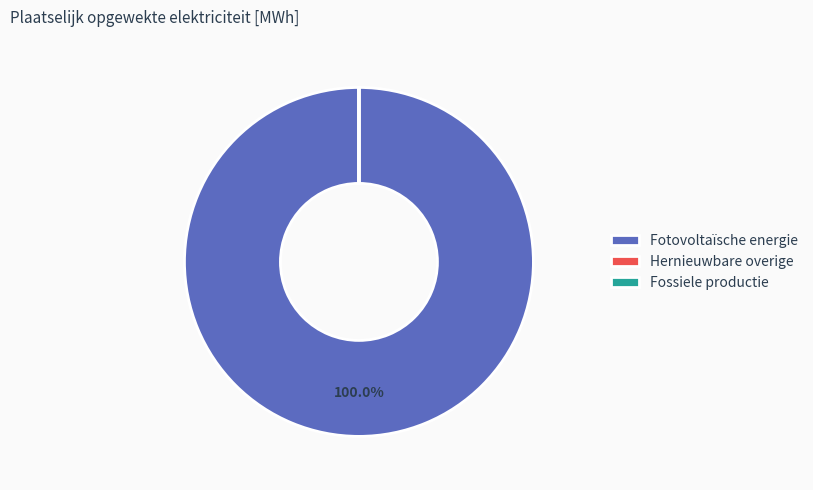

Which slice is the largest?

Fotovoltaïsche energie